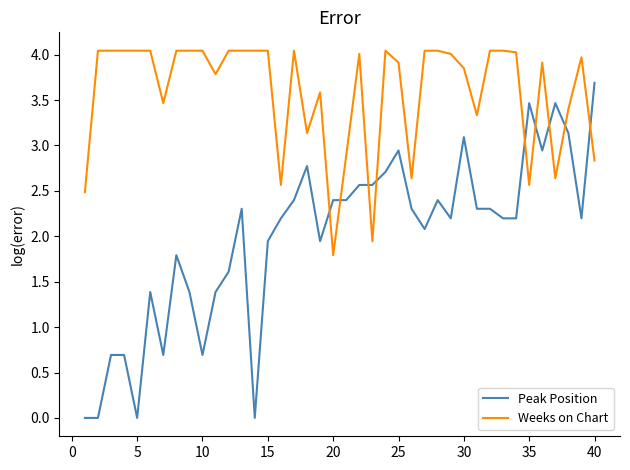

Does the chart display data point markers on the line(s)?

No